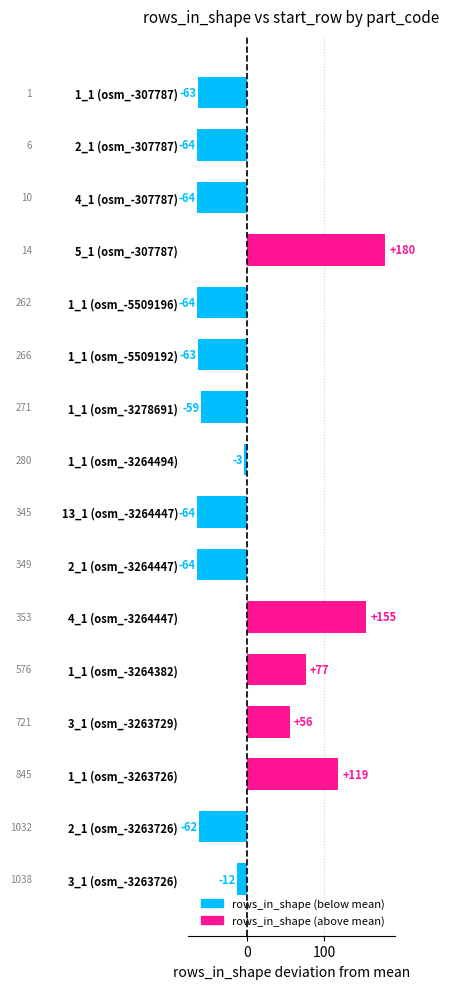

Which category has the highest value across all series?

5_1 (osm_-307787)